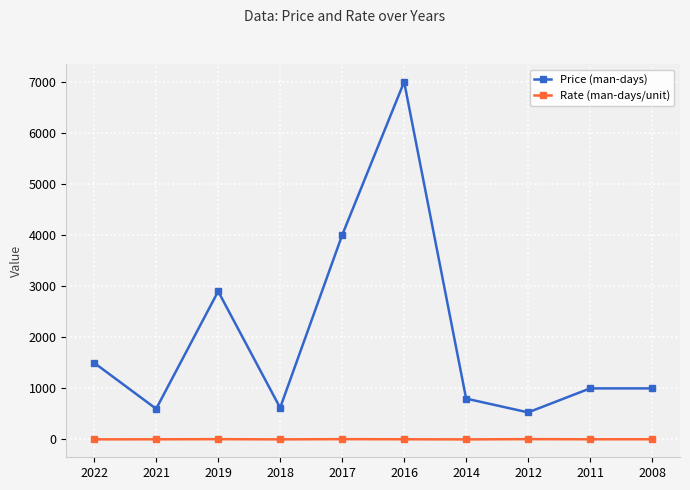

What is the highest value of the Price (man-days) series?

7000.0